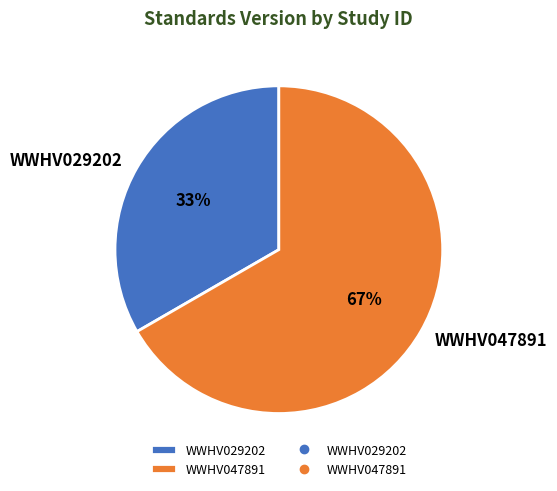

Does any single category account for the majority?

Yes